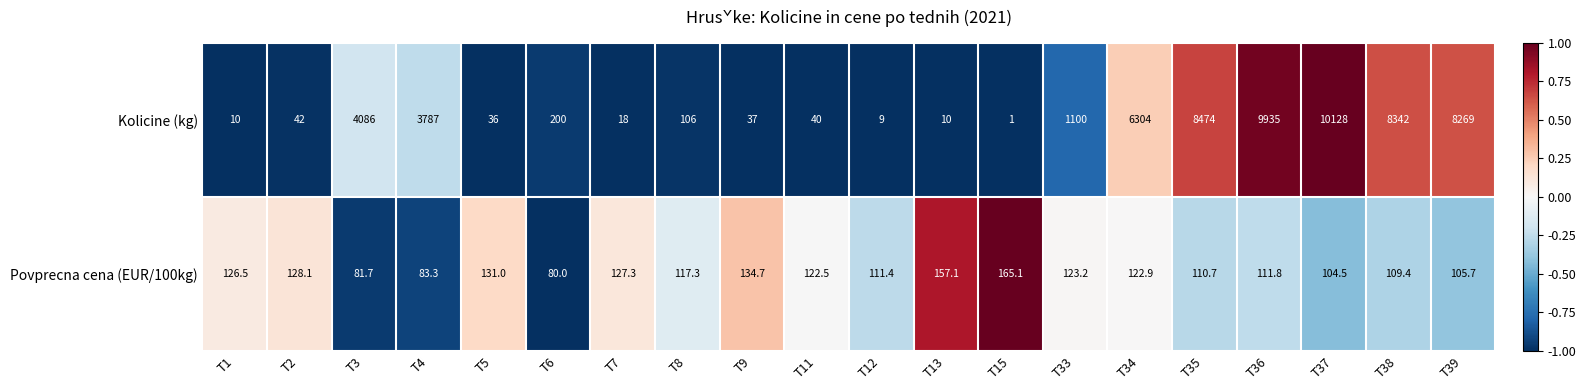

How many values in the Povprecna cena (EUR/100kg) series exceed 122?

10